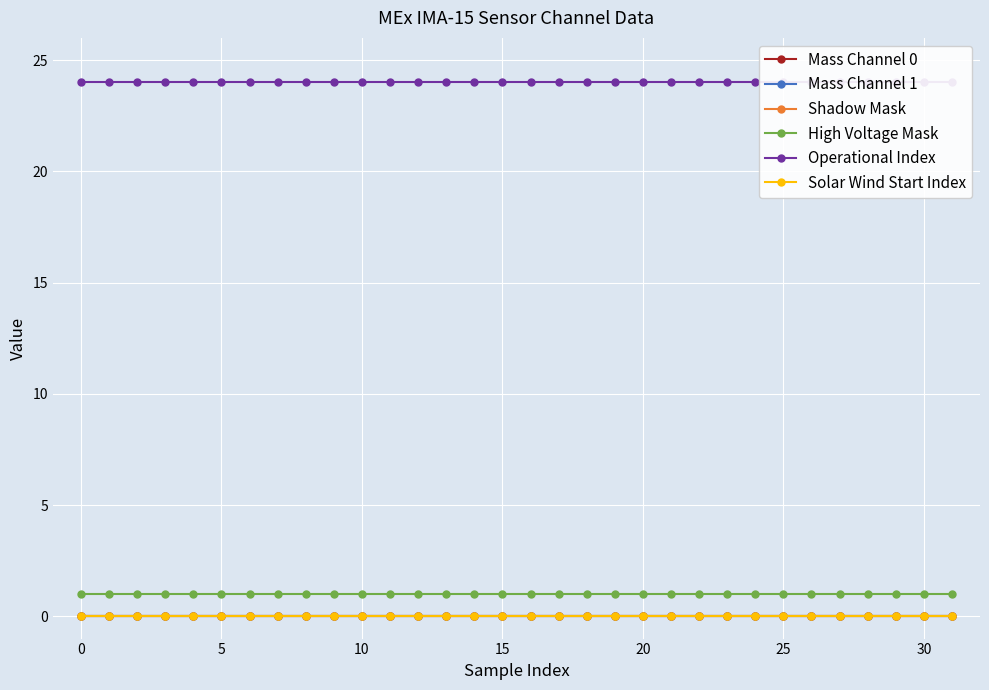

How many series are shown in this chart?

6